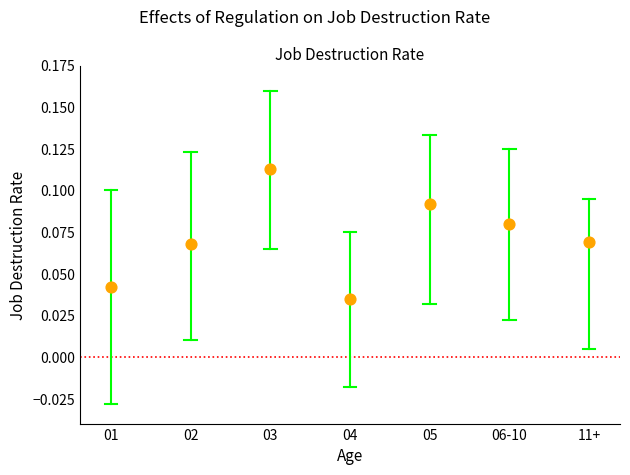

What is the average X value?

4.0